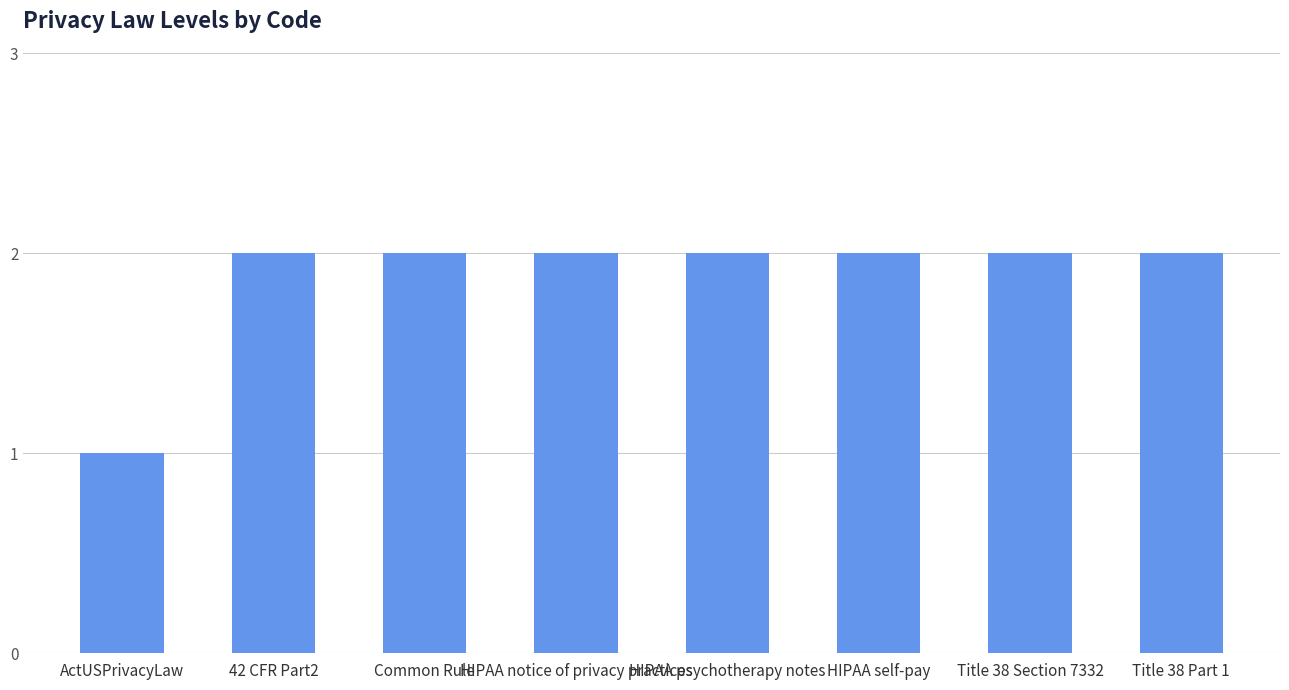

Read the value at HIPAA notice of privacy practices.

2